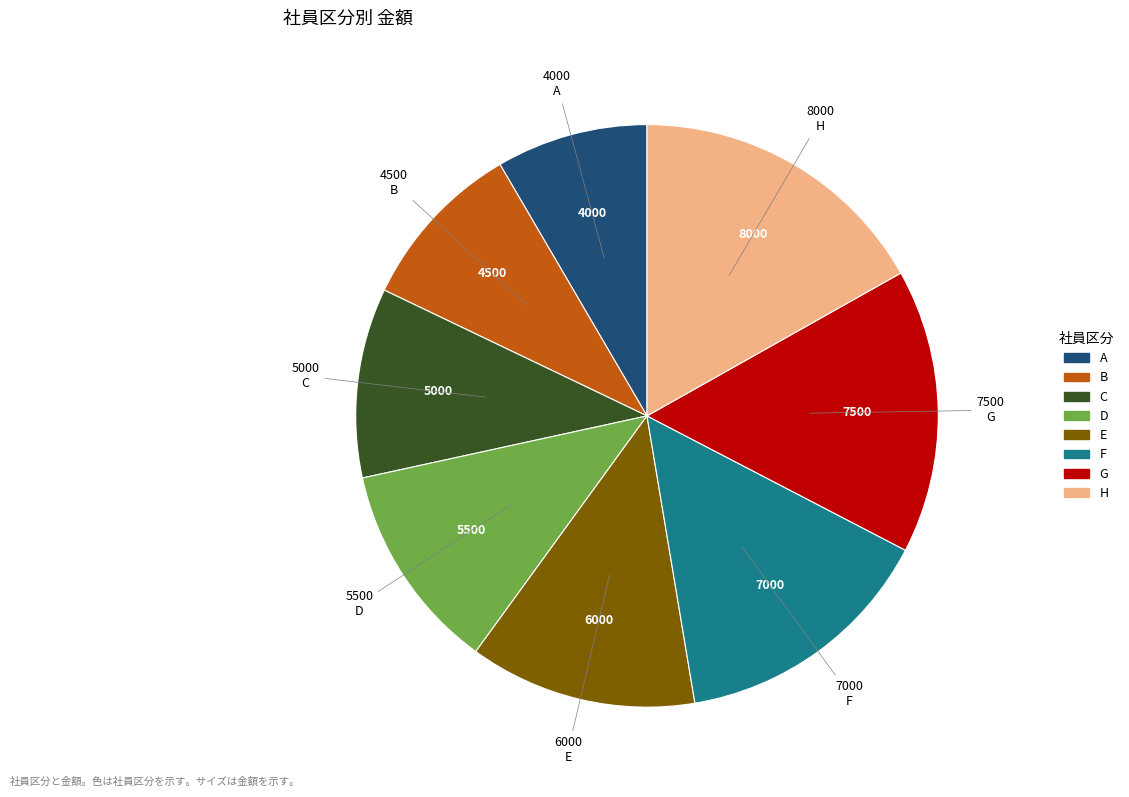

Is the sum of D and H greater than half?

No